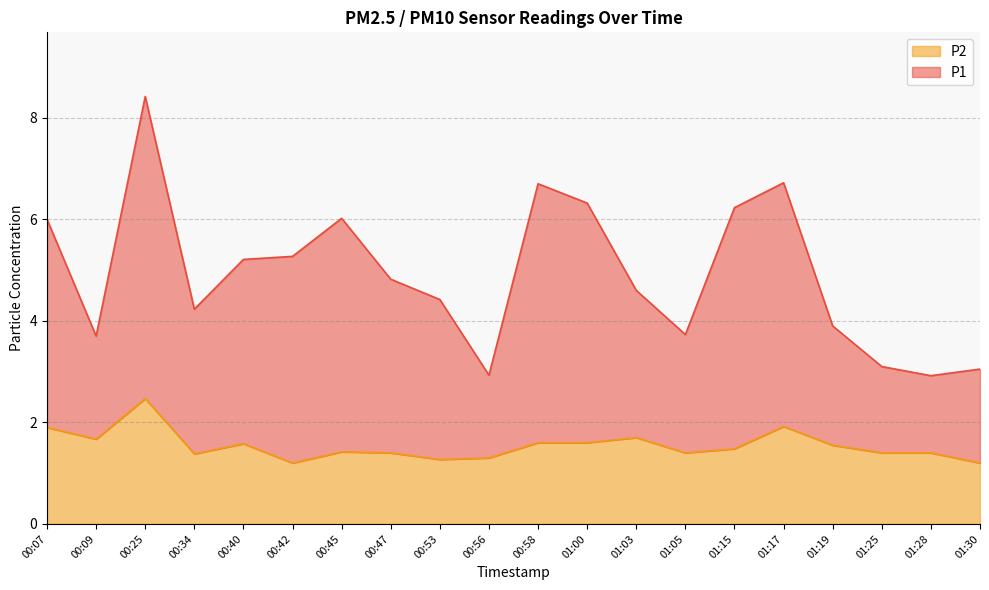

What is the sum of the P2 values at 00:09 and 00:56?

3.0